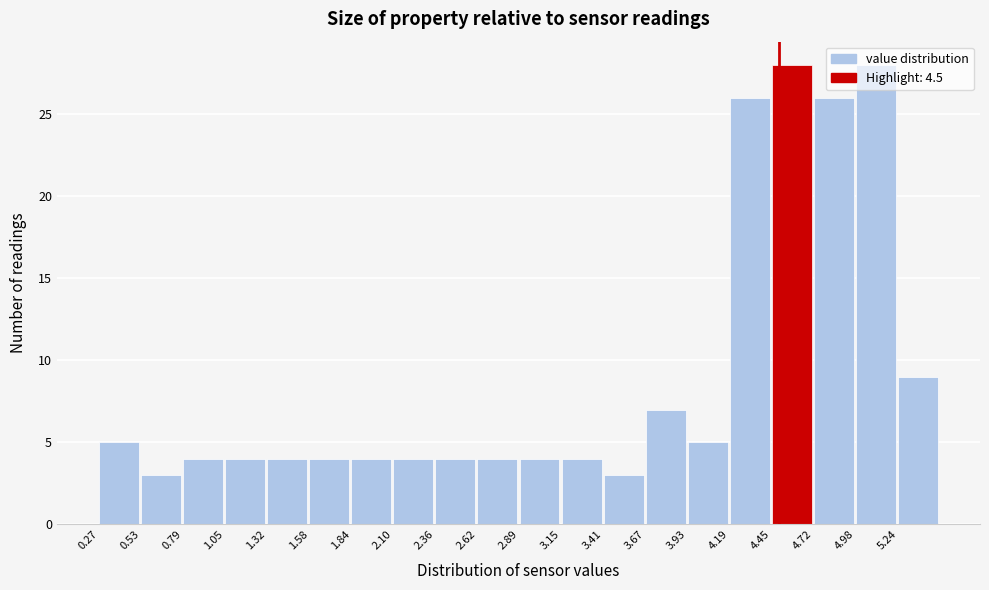

Reading left to right, list every bar in this chart as the range it spans on the x-axis followed by its height. Neither the bar edges nor the heights are printed on the chart, so give them approximately, as read against the axes.

0.25 to 0.55: 5
0.55 to 0.80: 3
0.80 to 1.05: 4
1.05 to 1.30: 4
1.30 to 1.60: 4
1.60 to 1.85: 4
1.85 to 2.10: 4
2.10 to 2.35: 4
2.35 to 2.60: 4
2.60 to 2.90: 4
2.90 to 3.15: 4
3.15 to 3.40: 4
3.40 to 3.65: 3
3.65 to 3.95: 7
3.95 to 4.20: 5
4.20 to 4.45: 26
4.45 to 4.70: 28
4.70 to 5.00: 26
5.00 to 5.25: 28
5.25 to 5.50: 9